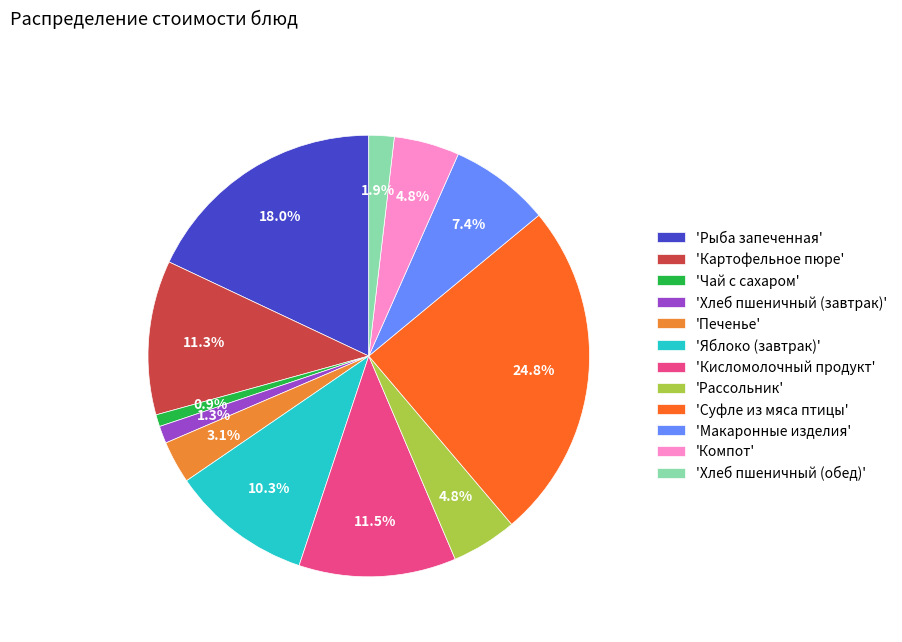

Between 'Суфле из мяса птицы' and 'Печенье', which is larger?

'Суфле из мяса птицы'